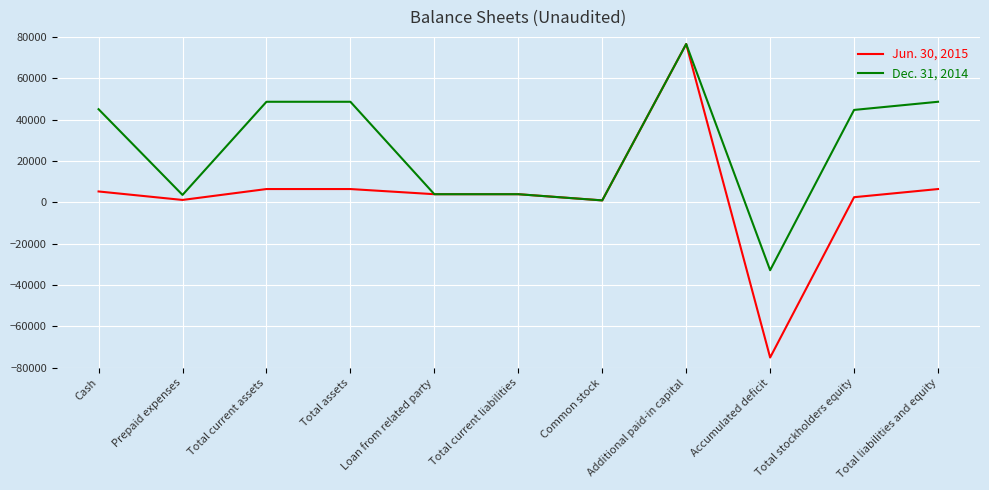

Which series has the widest spread of values?

Jun. 30, 2015